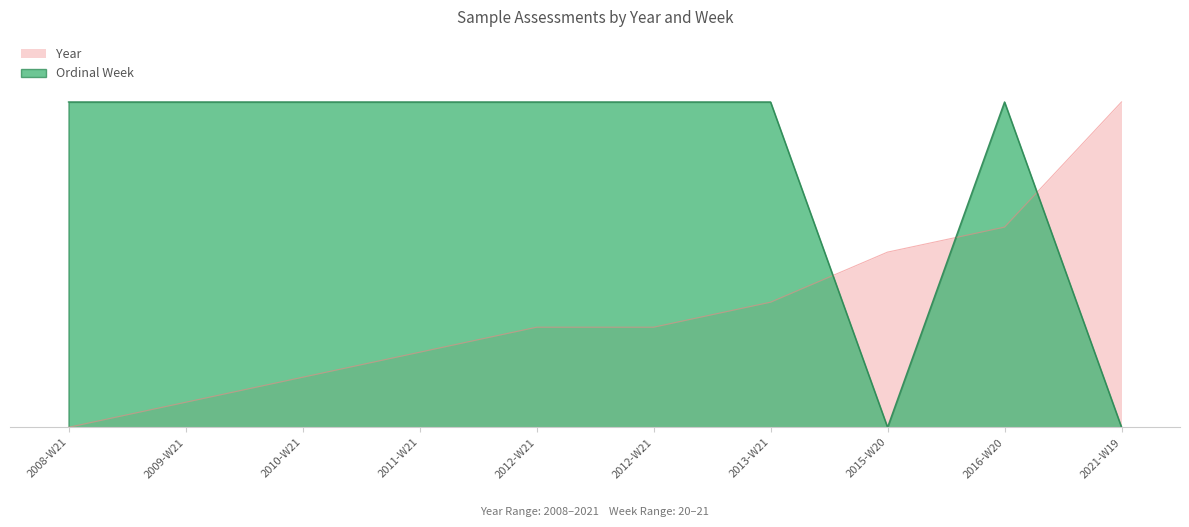

At which label does Year first exceed 4?

2013-W21